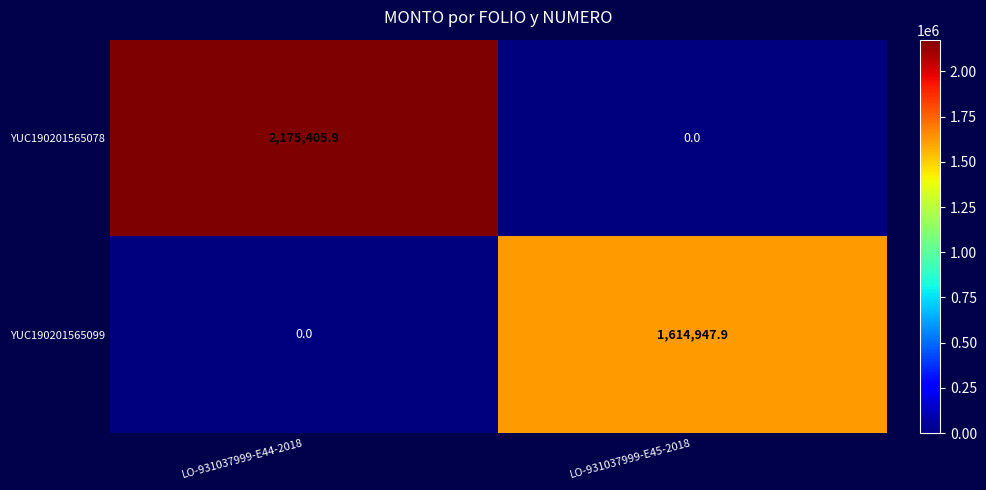

Reading left to right, list all the values displayed in this chart.

YUC190201565078: 2175405.9	0.0
YUC190201565099: 0.0	1614947.9